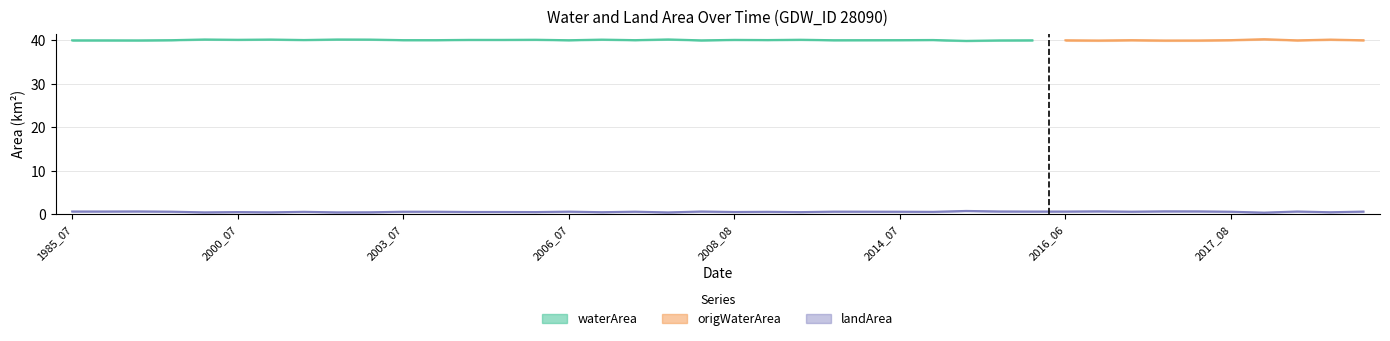

Which series has the widest spread of values?

landArea